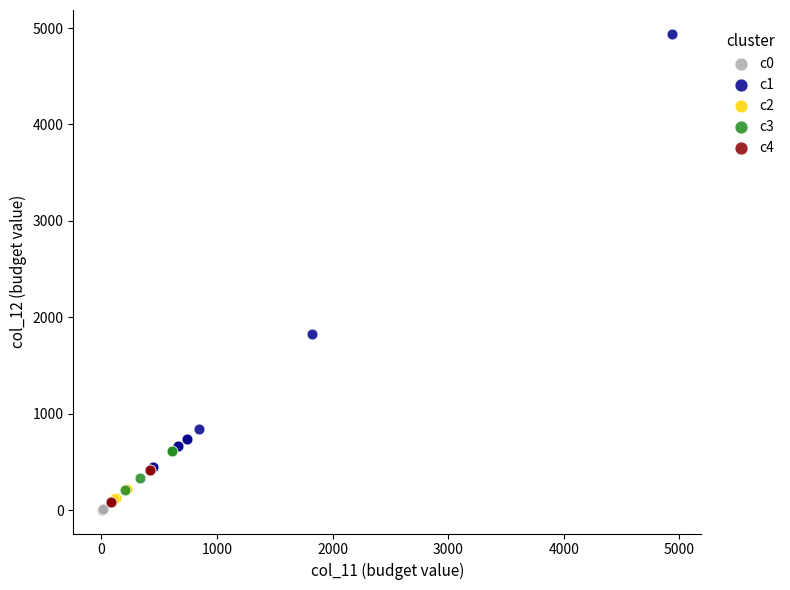

Which series has the widest spread of Y values?

c1